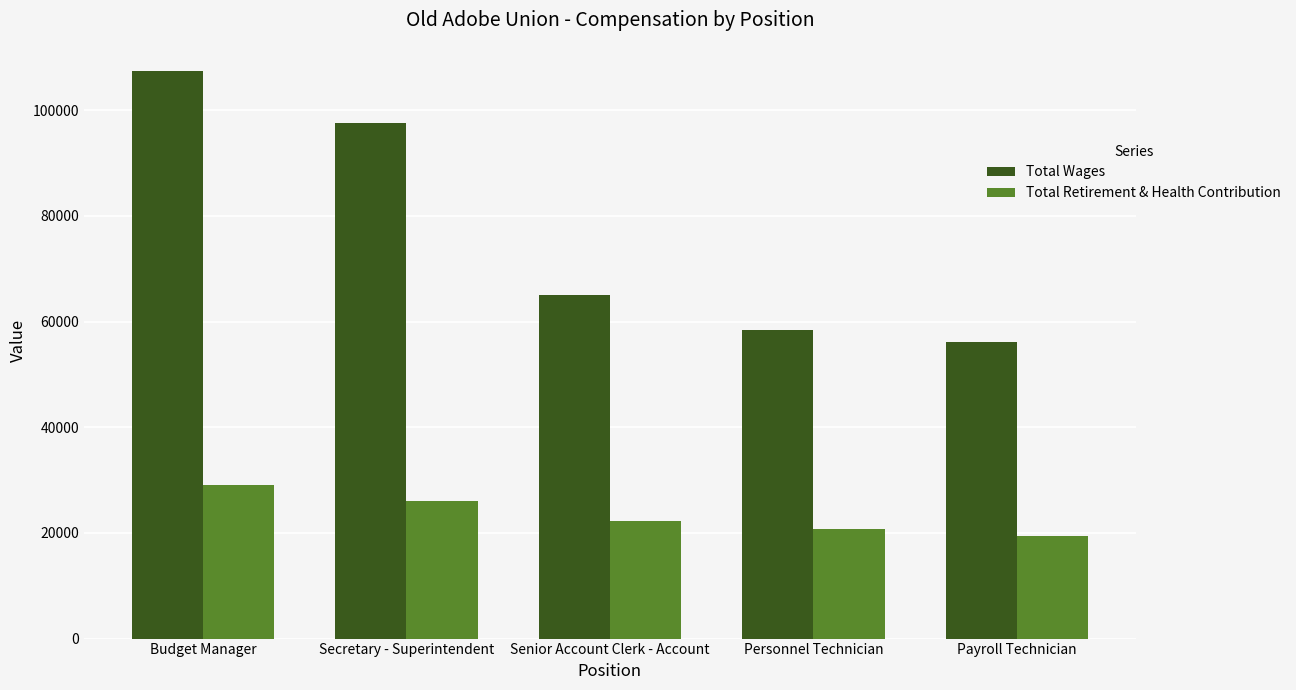

What is the label of the 5th bar from the right?

Budget Manager